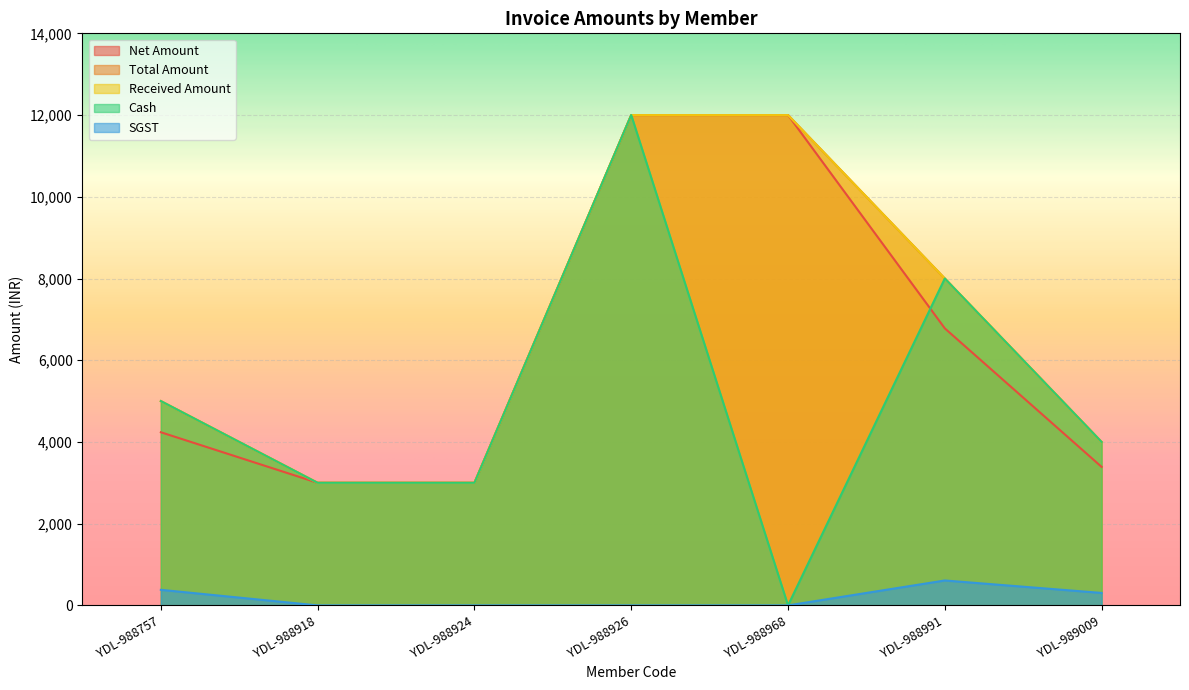

The value of Received Amount at YDL-988757 is 5000.0. True or false?

True